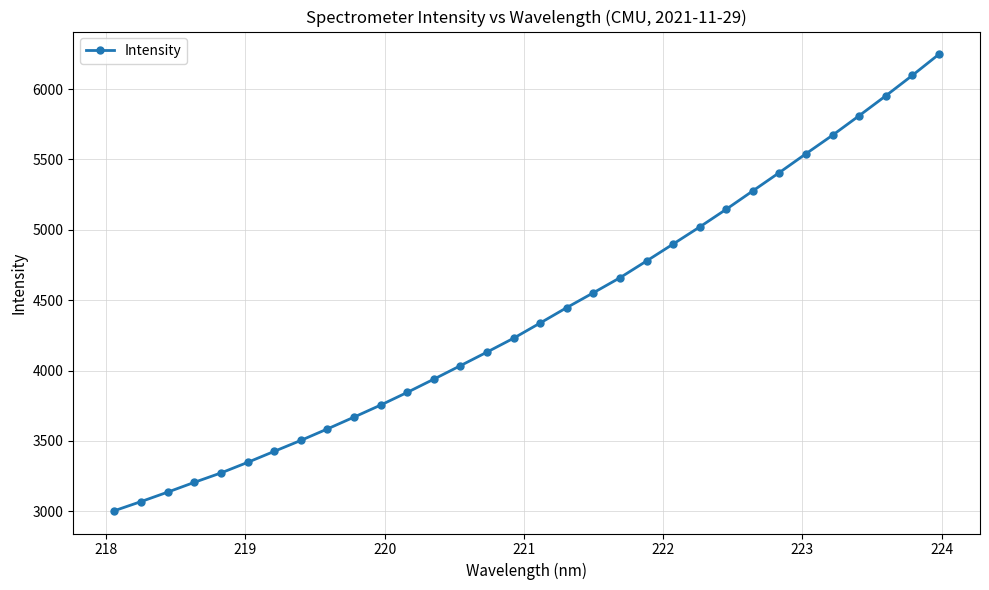

True or false: there are more than 2 points higher than both neighbors.

False